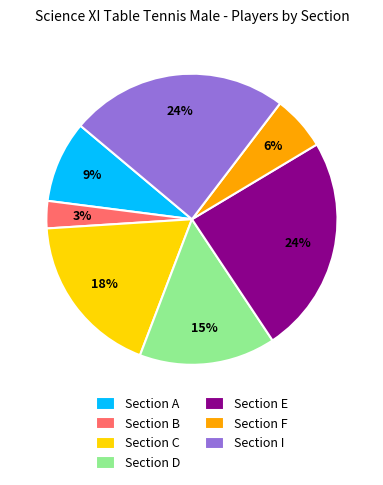

Which has a higher value, Section F or Section E?

Section E